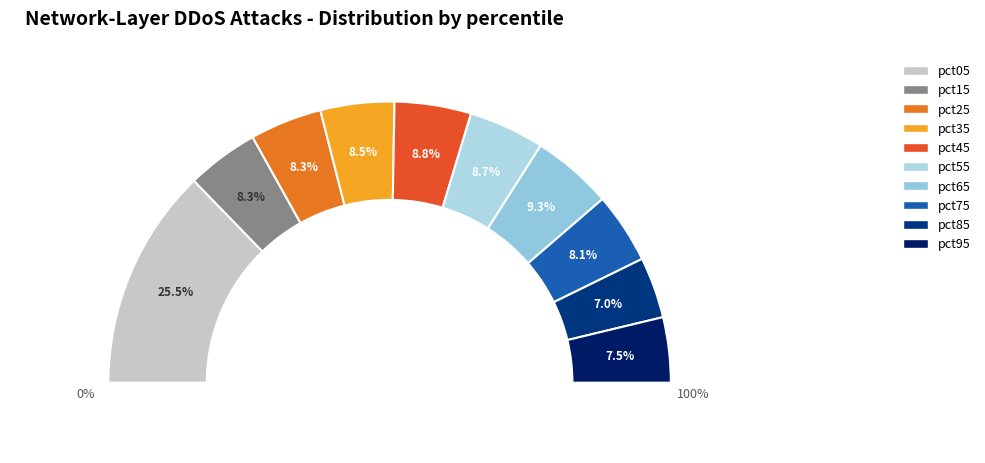

How much of the chart is everything except pct45?

91.2%